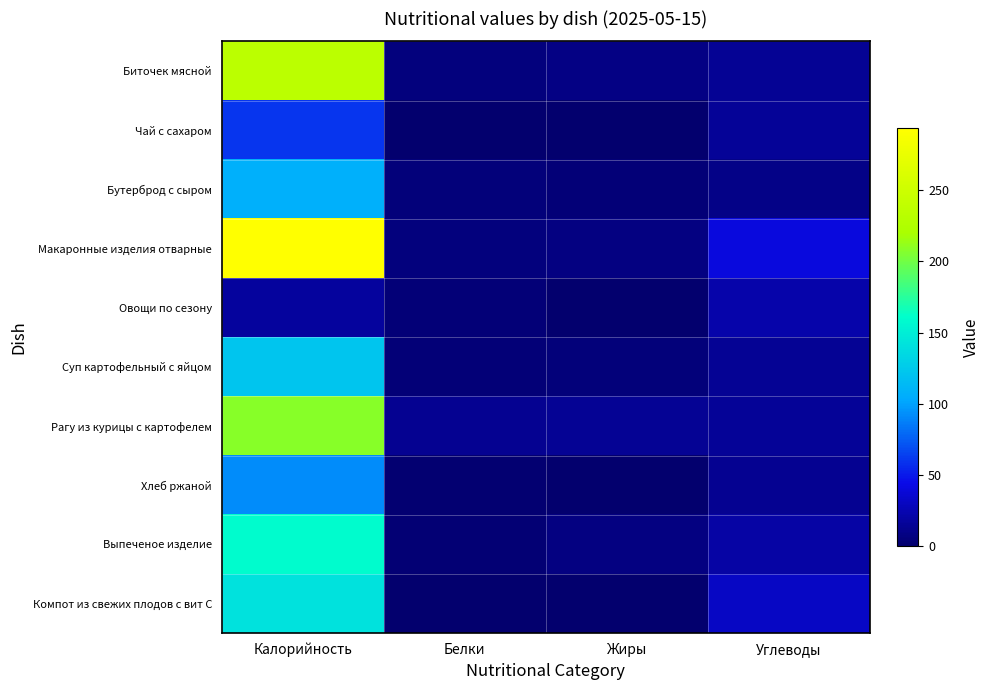

Rank the series at Калорийность from lowest to highest value.

Овощи по сезону, Чай с сахаром, Хлеб ржаной, Бутерброд с сыром, Суп картофельный с яйцом, Компот из свежих плодов с вит С, Выпеченое изделие, Рагу из курицы с картофелем, Биточек мясной, Макаронные изделия отварные